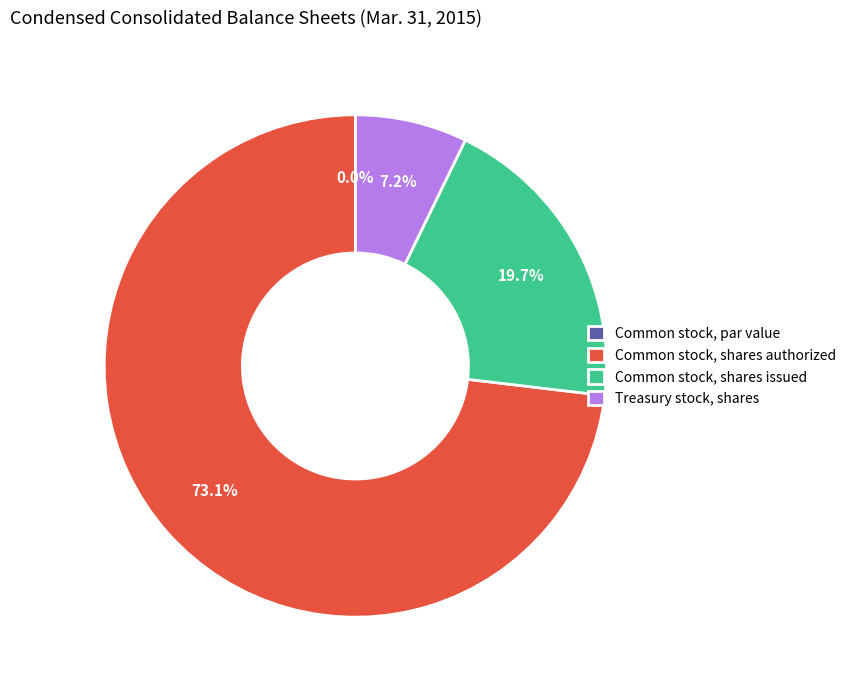

Does Treasury stock, shares account for over 50% of the chart?

No